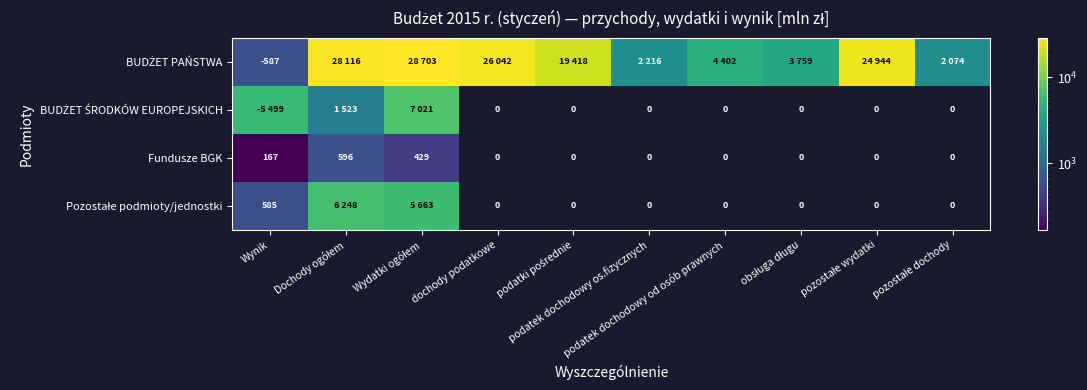

At which label does BUDŻET ŚRODKÓW EUROPEJSKICH reach its peak?

Wydatki ogółem